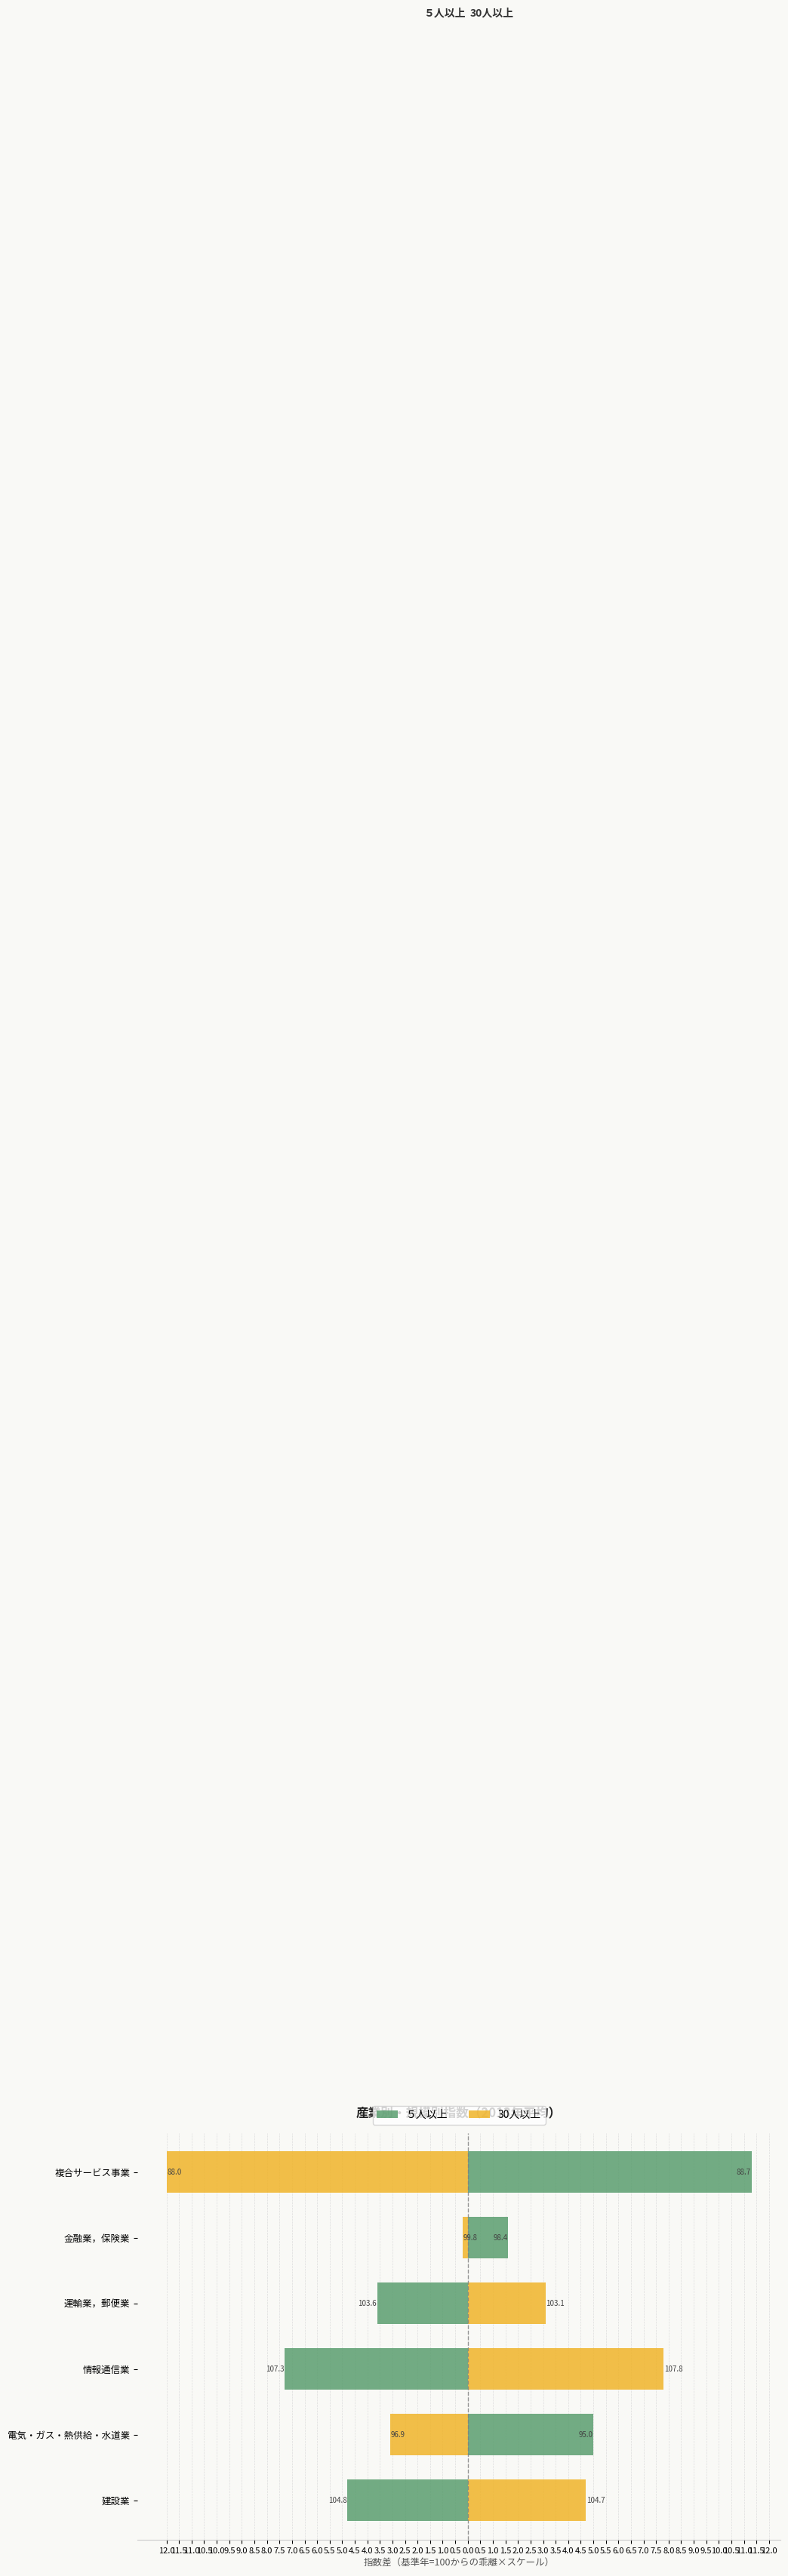

What is the difference between the highest and lowest values at 電気・ガス・熱供給・水道業?

8.1